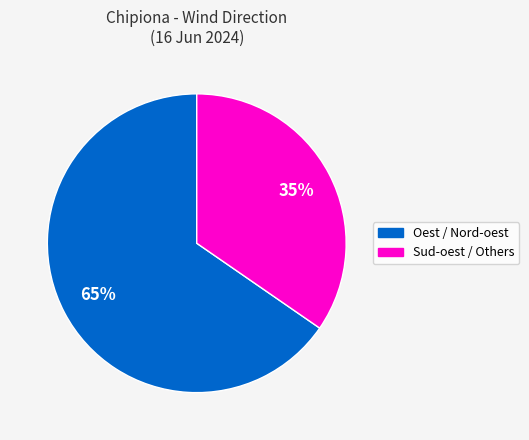

Is there a majority slice in this chart?

Yes